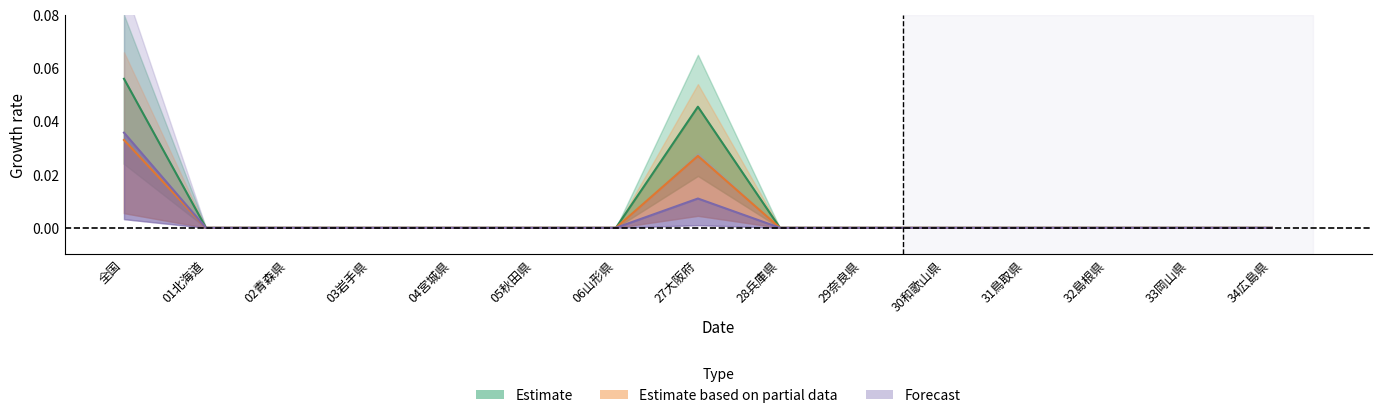

True or false: 京都府 and 千葉県 cross at least once.

False